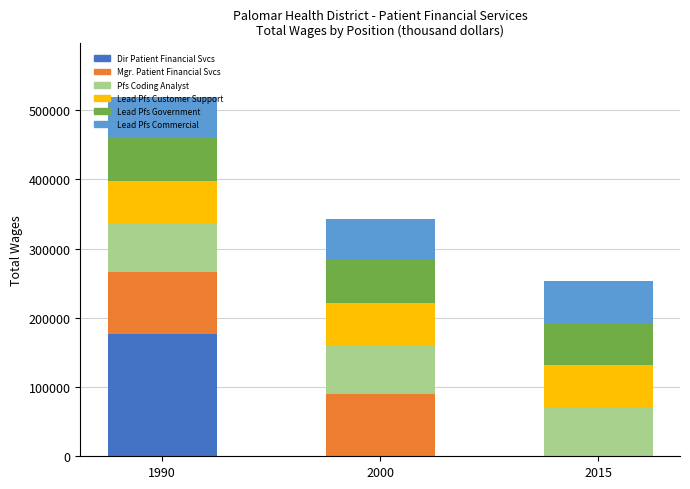

At which category is the sum across all series the highest?

1990